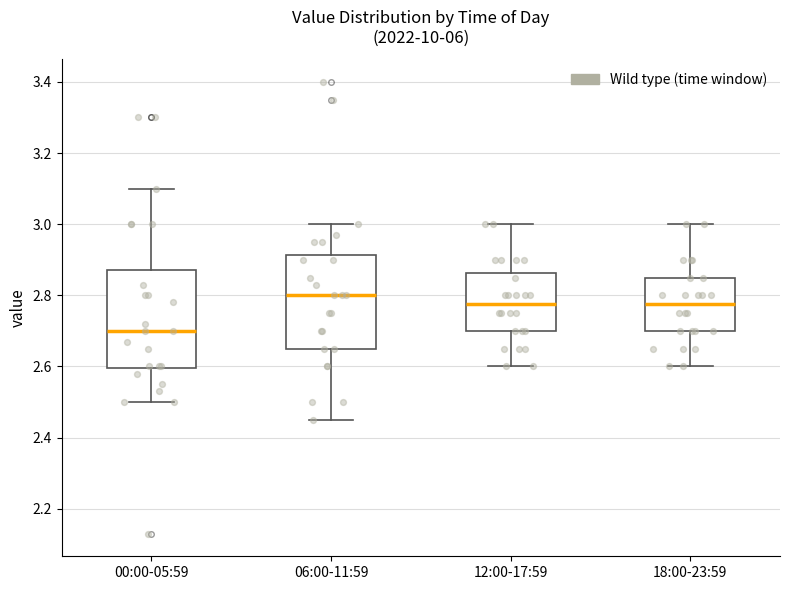

Where does the lower whisker of the box for 12:00-17:59 end on the y-axis? The values are not printed on the chart, so give them approximately, as read against the axis.

2.60